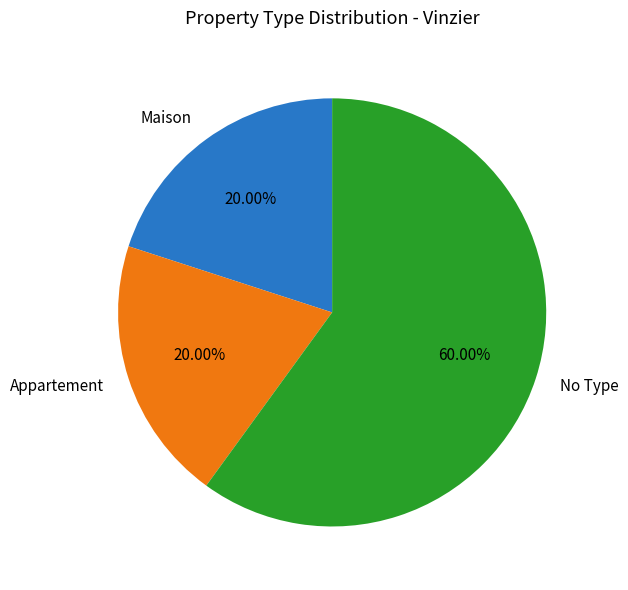

How many segments does this pie chart have?

3